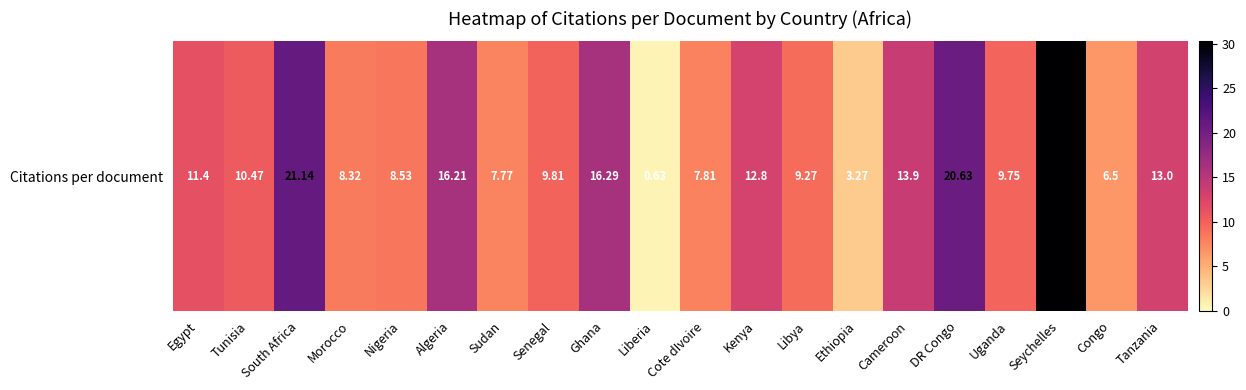

List the labels in order of value, smallest first.

Liberia, Ethiopia, Congo, Sudan, Cote dIvoire, Morocco, Nigeria, Libya, Uganda, Senegal, Tunisia, Egypt, Kenya, Tanzania, Cameroon, Algeria, Ghana, DR Congo, South Africa, Seychelles